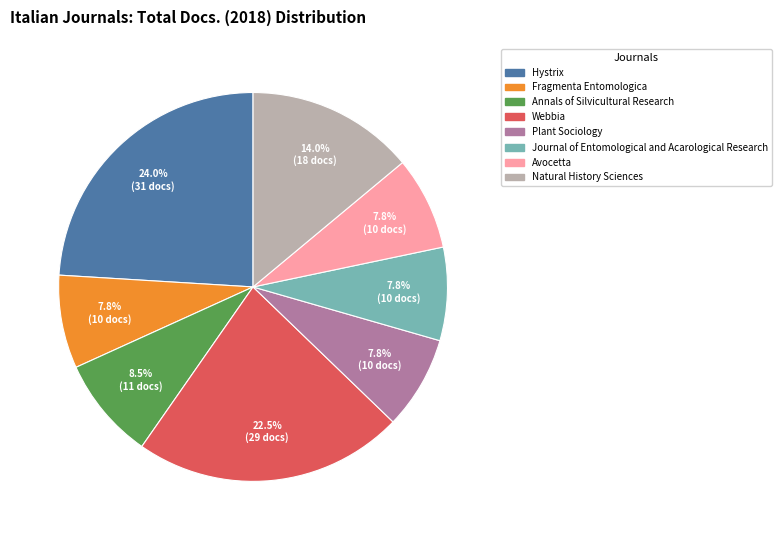

Does any single category account for the majority?

No